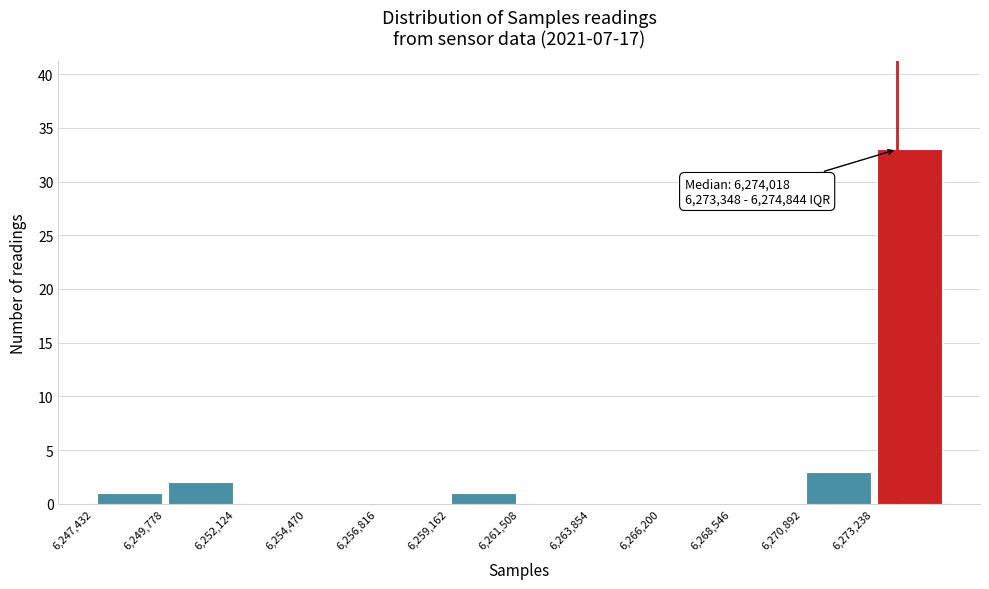

Over which range of the x-axis is the bar tallest?

6273000 to 6275500